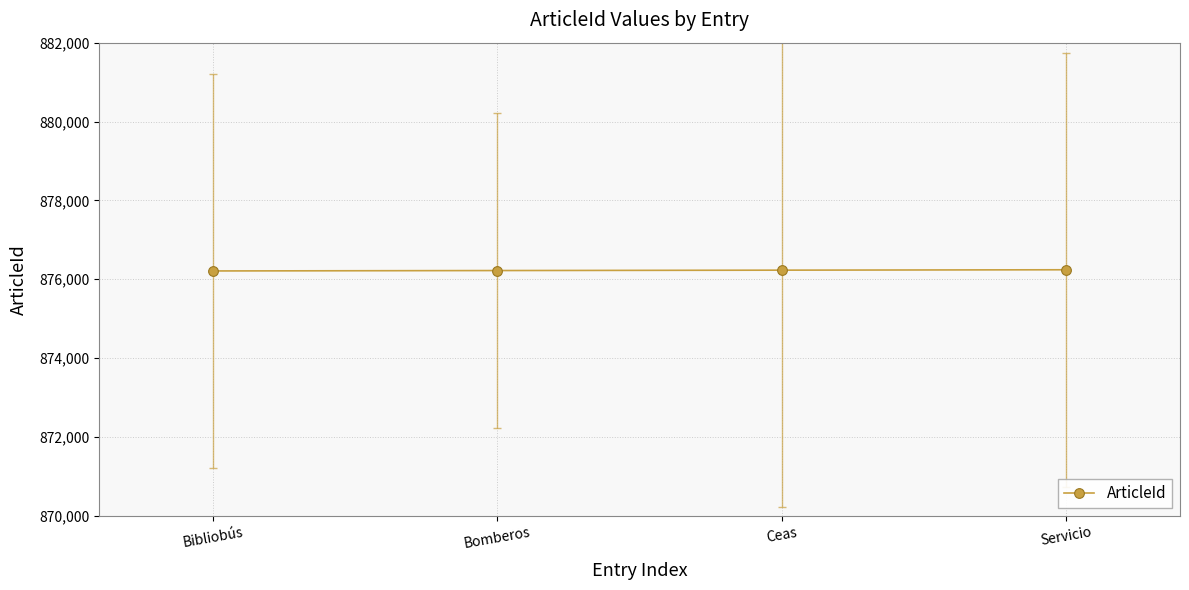

What is the label of the 1st point from the right?

Servicio